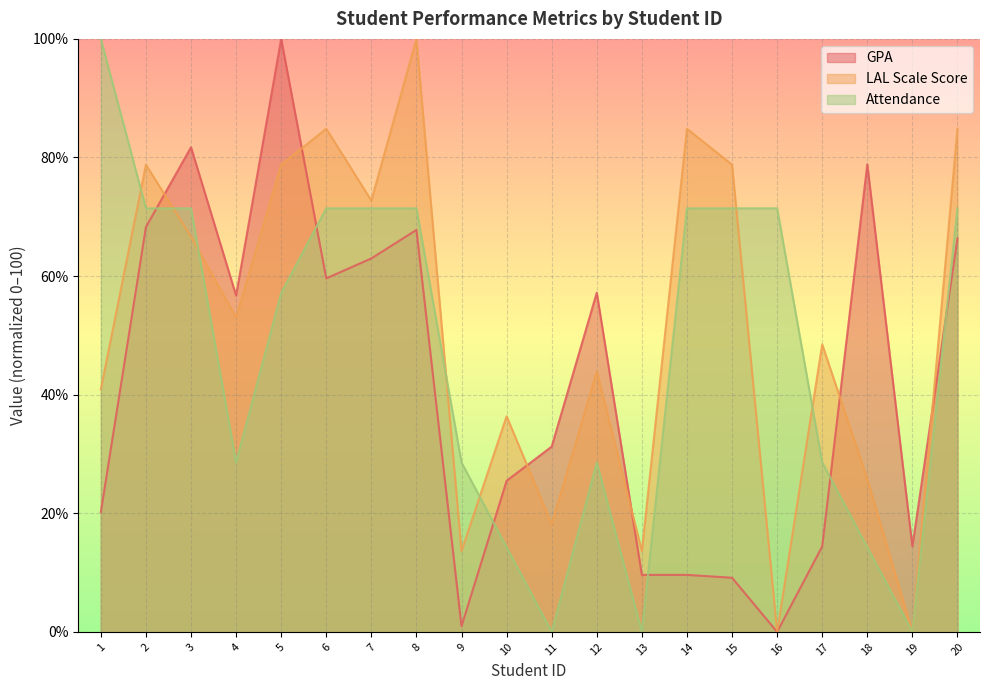

Reading right to left, what are all the values shown in this chart?

GPA: 66.3	14.4	78.8	14.4	0.0	9.1	9.6	9.6	57.2	31.3	25.5	1.0	67.8	63.0	59.6	100.0	56.7	81.7	68.3	20.2
LAL Scale Score: 84.8	0.0	25.8	48.5	0.0	78.8	84.8	13.6	43.9	18.2	36.4	13.6	100.0	72.7	84.8	78.8	53.0	66.7	78.8	40.9
Attendance: 71.4	0.0	14.3	28.6	71.4	71.4	71.4	0.0	28.6	0.0	14.3	28.6	71.4	71.4	71.4	57.1	28.6	71.4	71.4	100.0